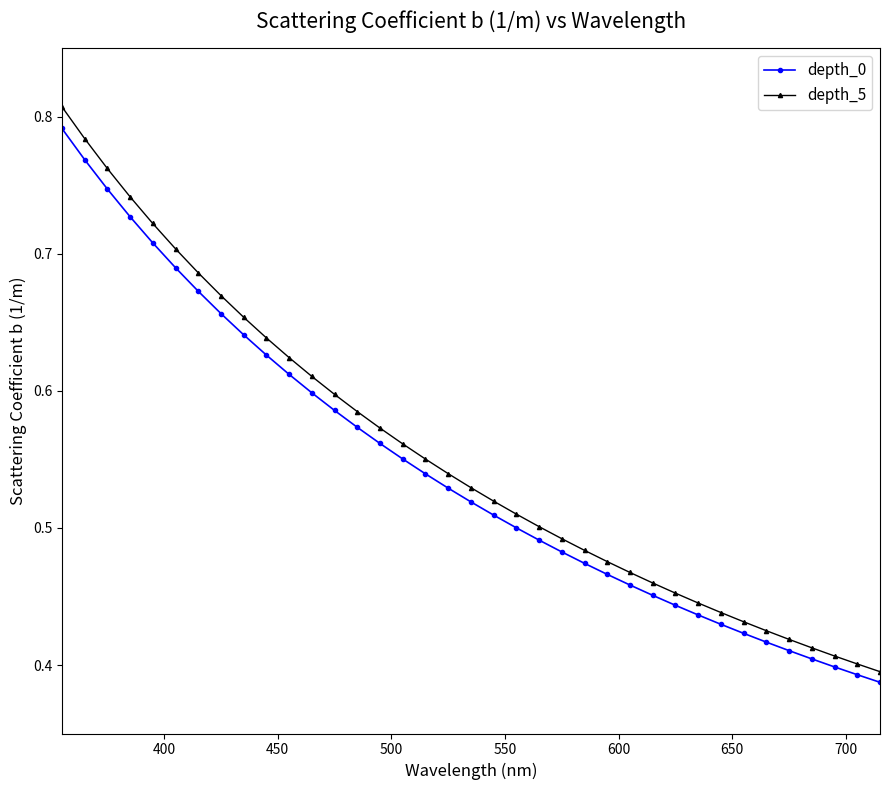

What is the sum of all depth_5 values?

20.5